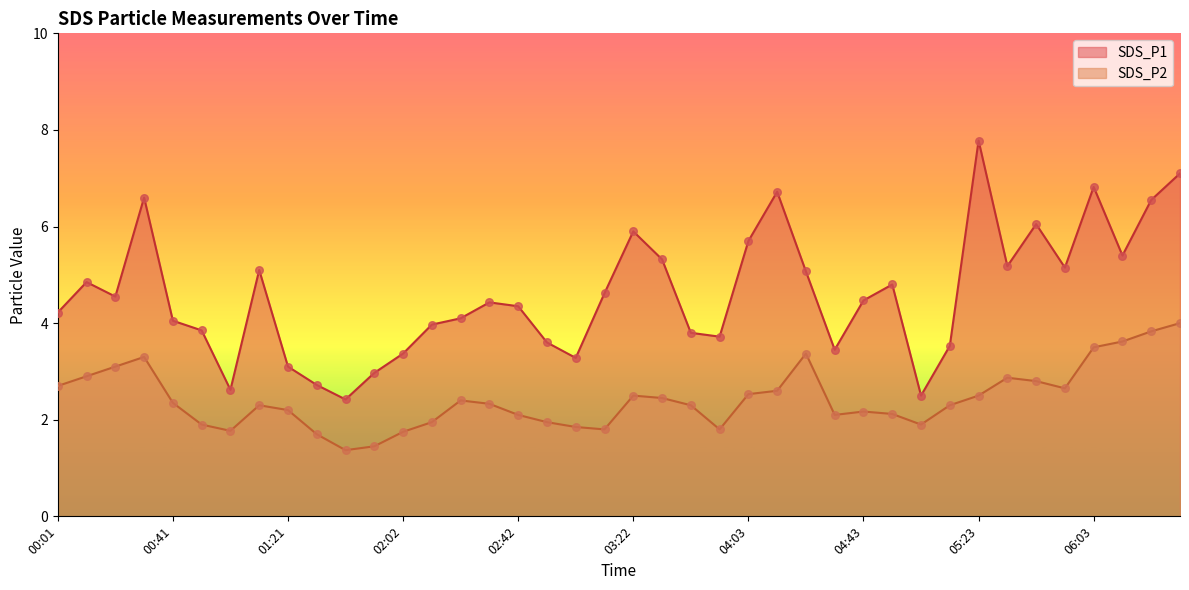

At how many categories does at least one series exceed 4?

25